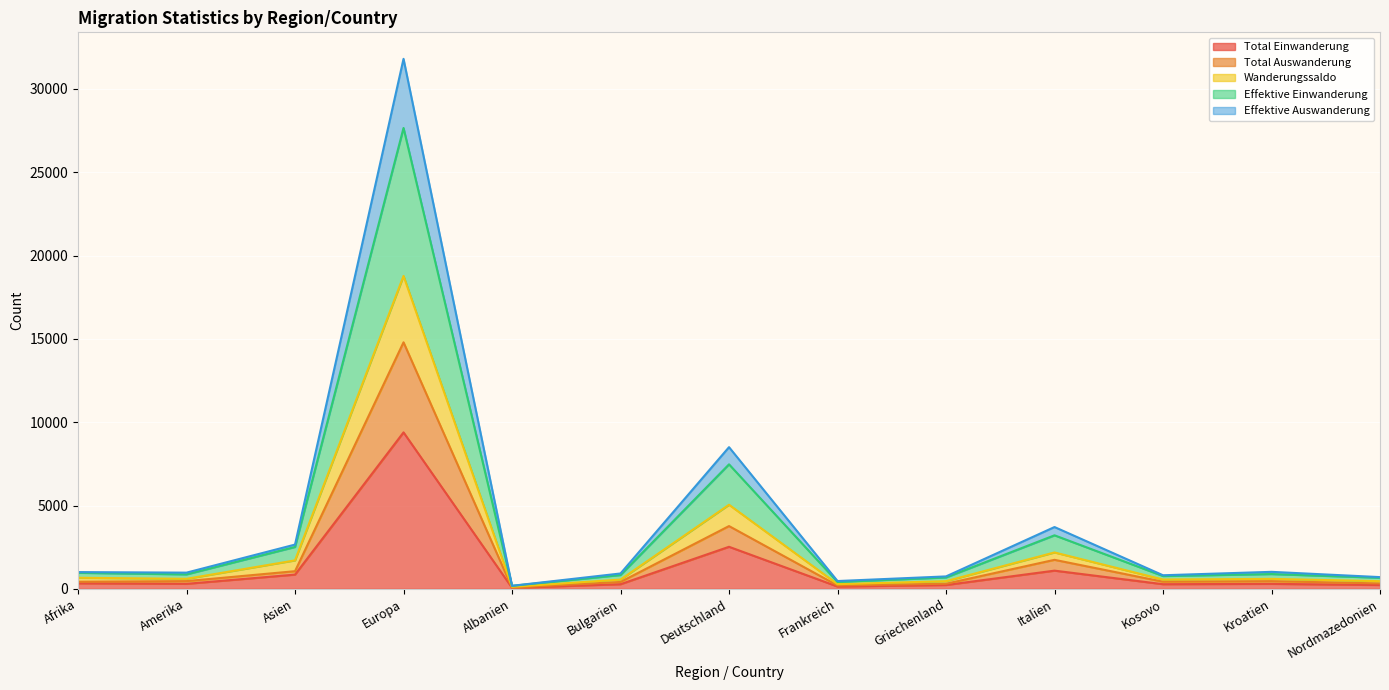

What is the highest value of the Total Einwanderung series?

9387